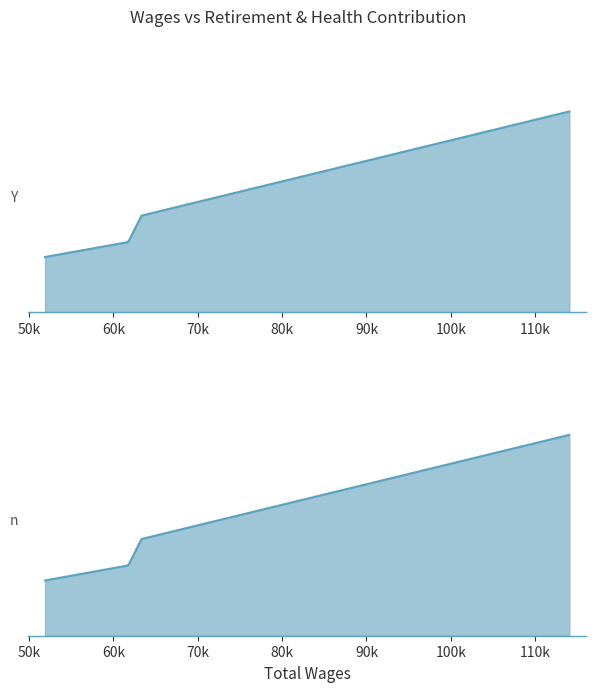

What is the value of the 4th point from the left?

15199